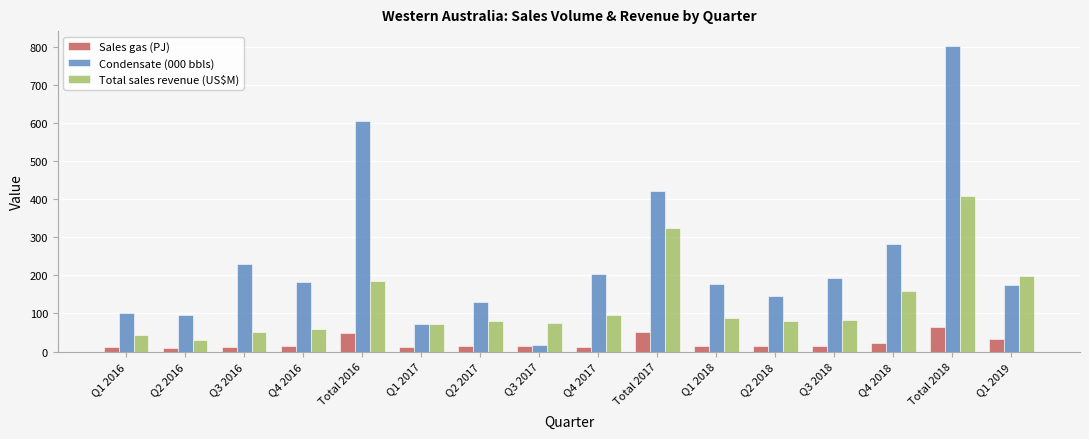

Rank the series by their average value, from lowest to highest.

Sales gas (PJ), Total sales revenue (US$M), Condensate (000 bbls)